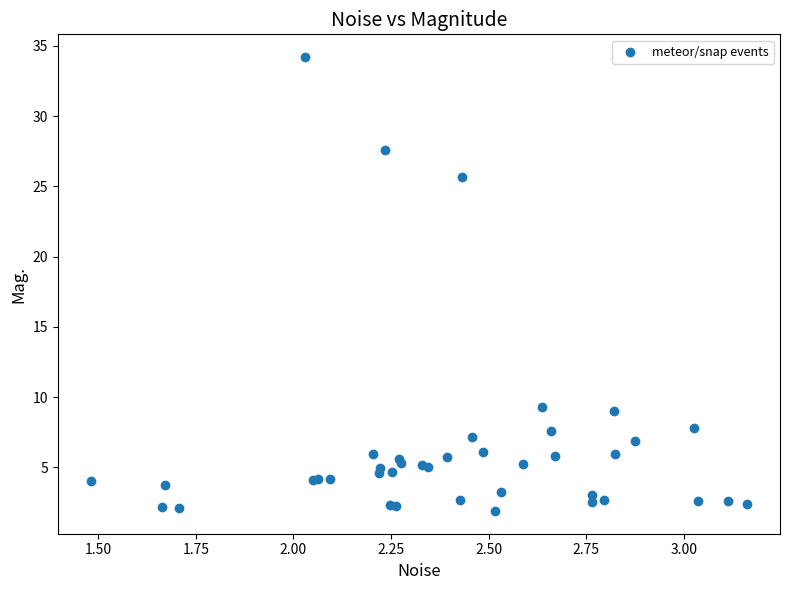

What Y value in the scatter plot is closest to 18?

25.7